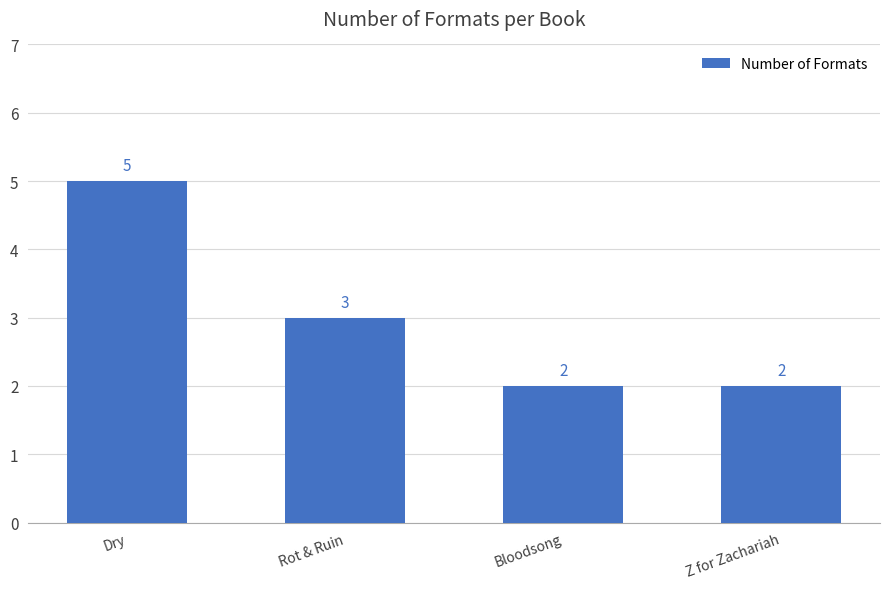

Does the chart contain stacked bars?

No